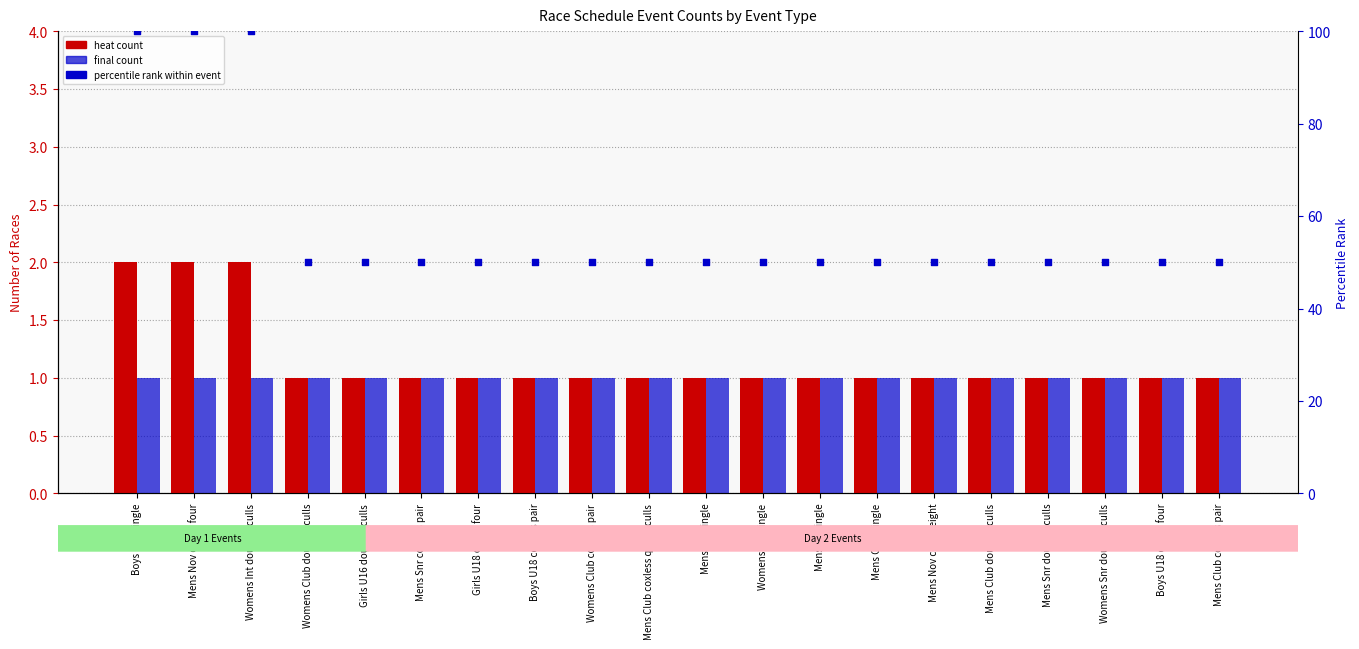

Which series contains the lowest Y value?

heat